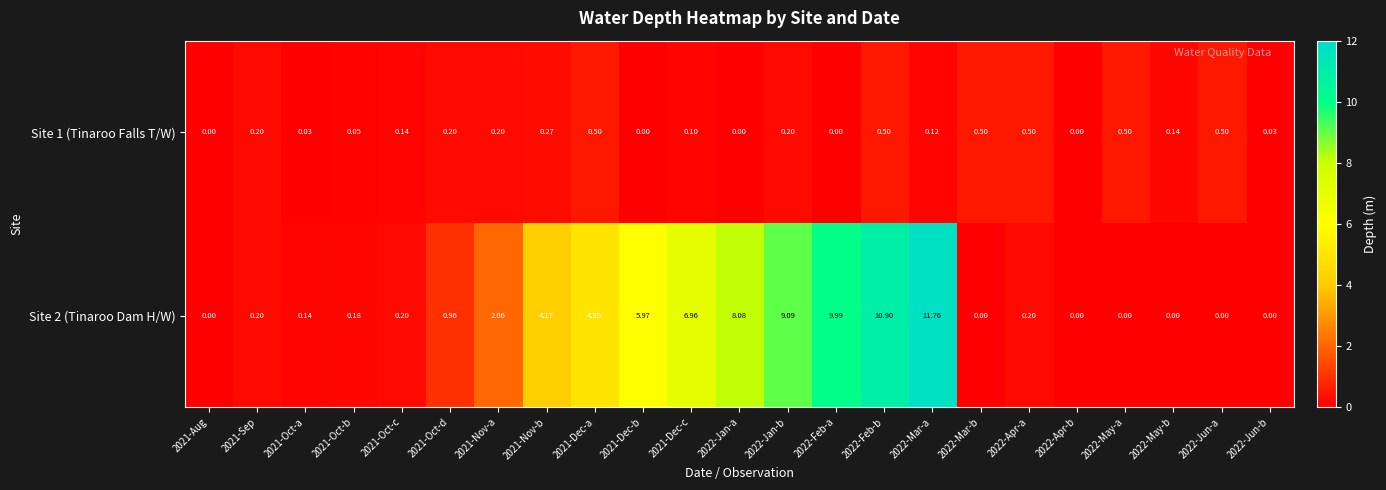

How many series are shown in this chart?

2